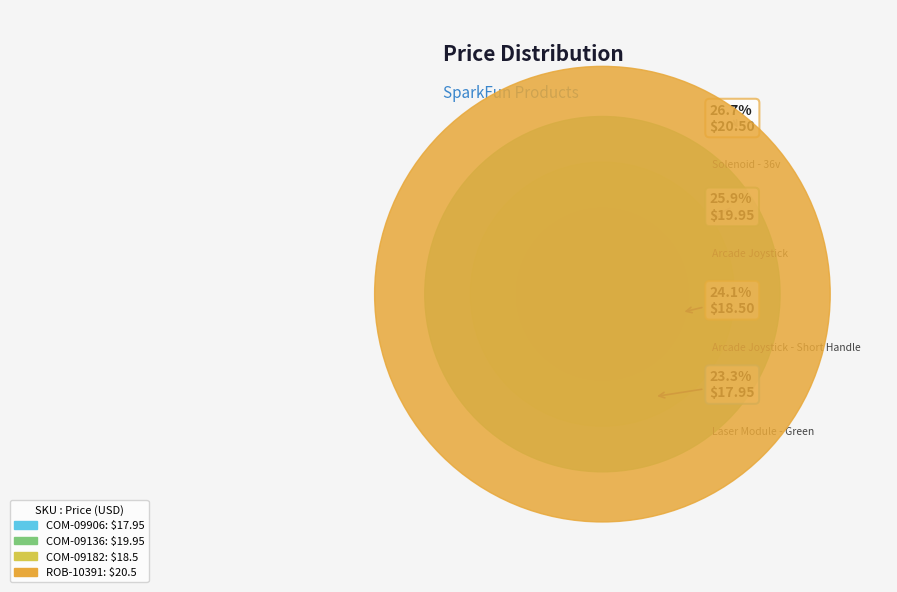

Which slice is the smallest?

COM-09906